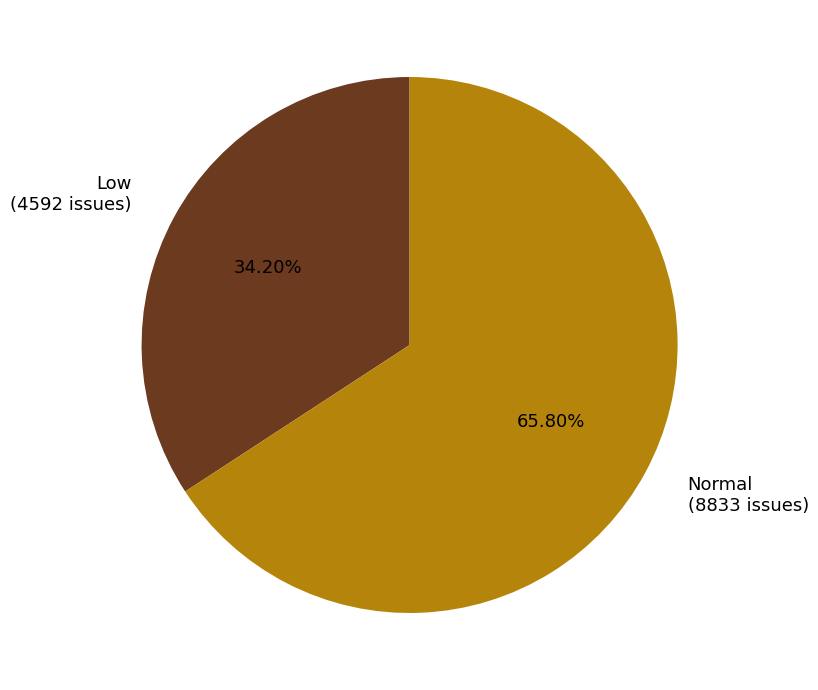

Combined, do Normal (8833 issues) and Low (4592 issues) account for over 50%?

Yes